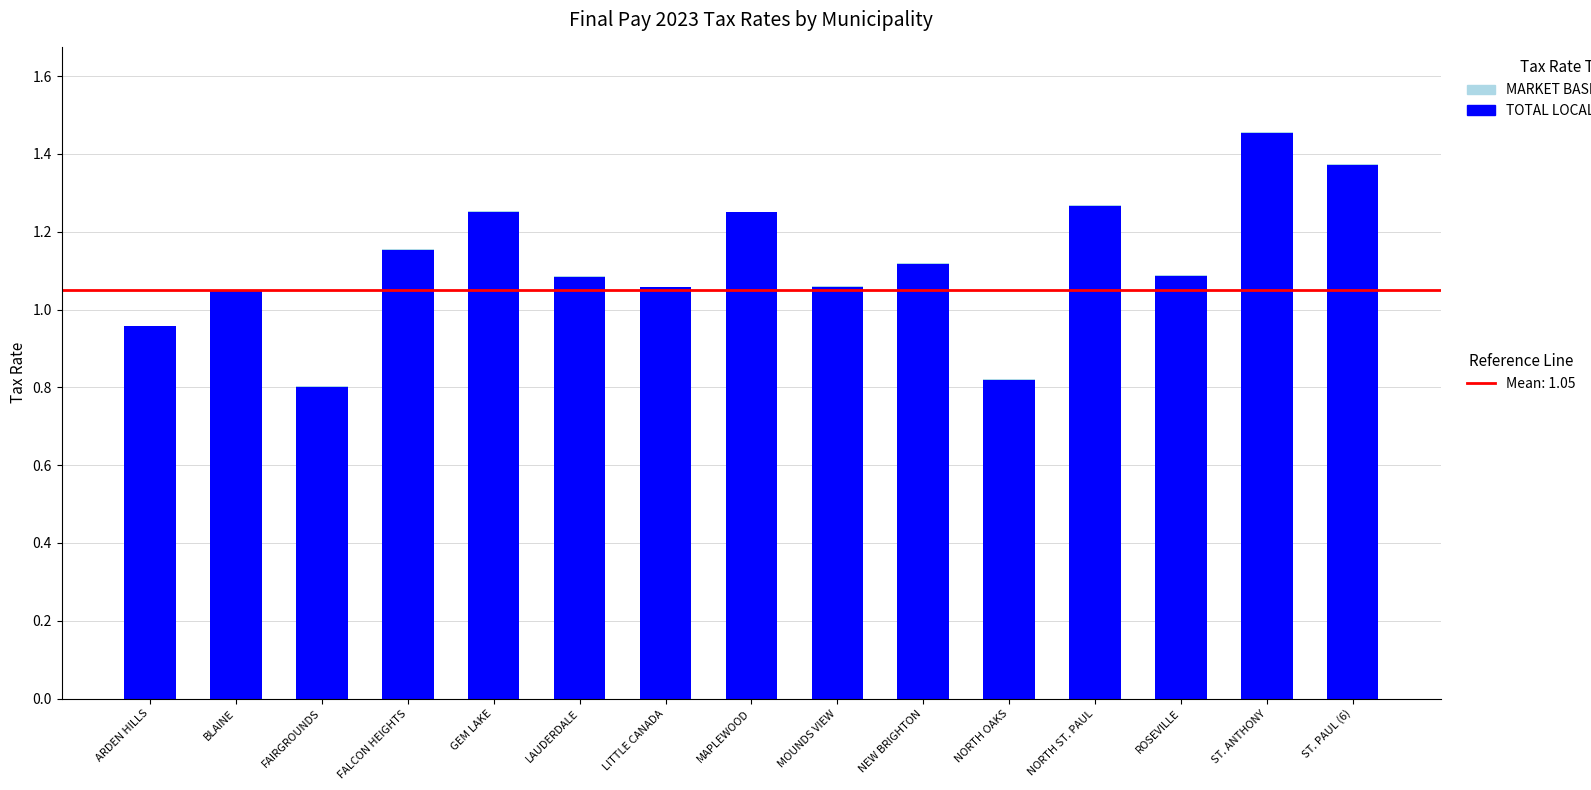

At which category is the sum across all series the highest?

ST. ANTHONY